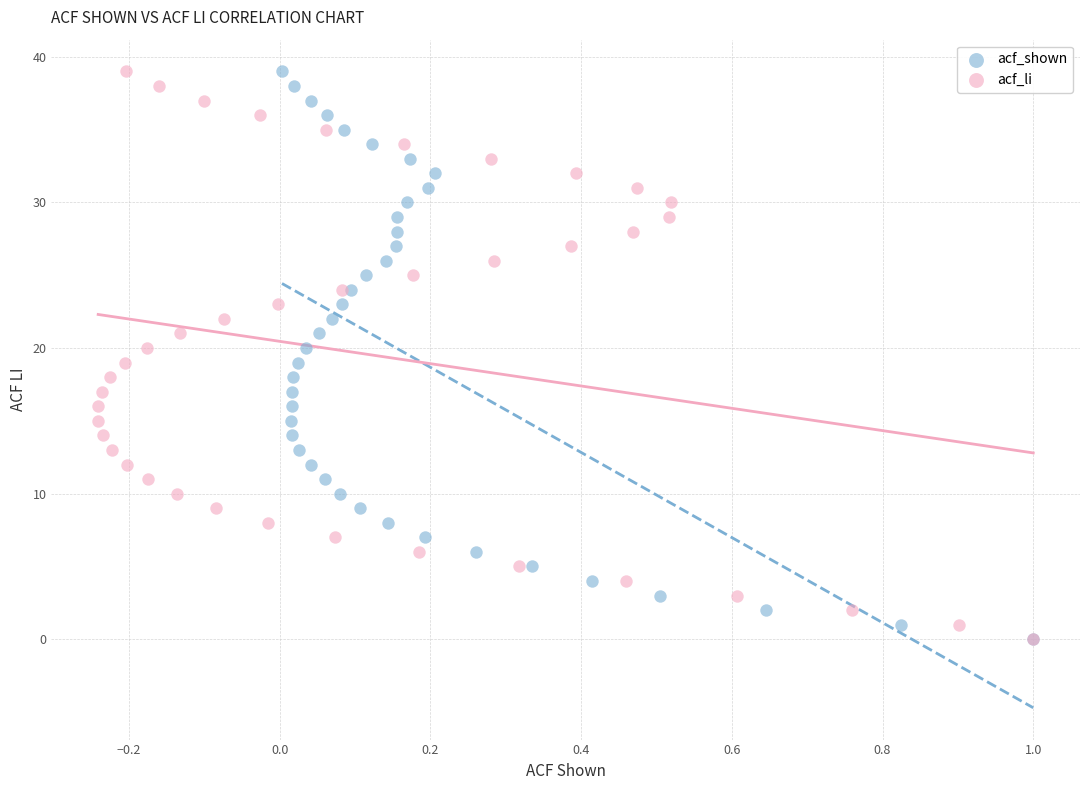

What are all the series names shown in the legend?

acf_shown, acf_li